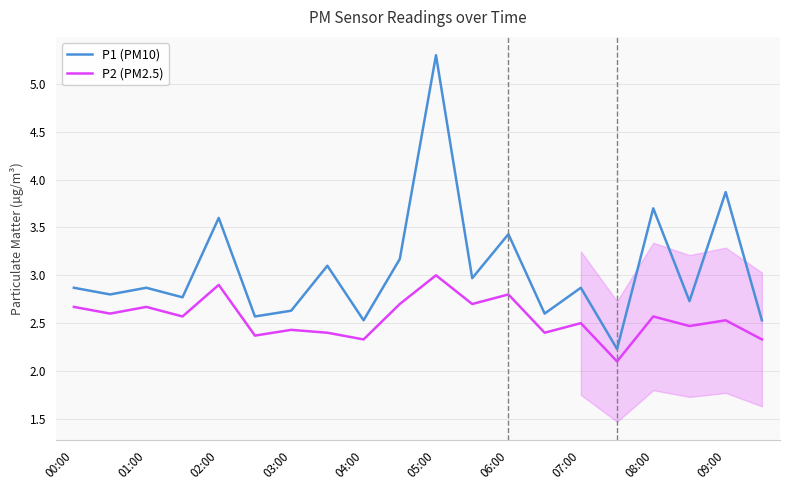

True or false: P2 (PM2.5) and P1 (PM10) cross at least once.

False